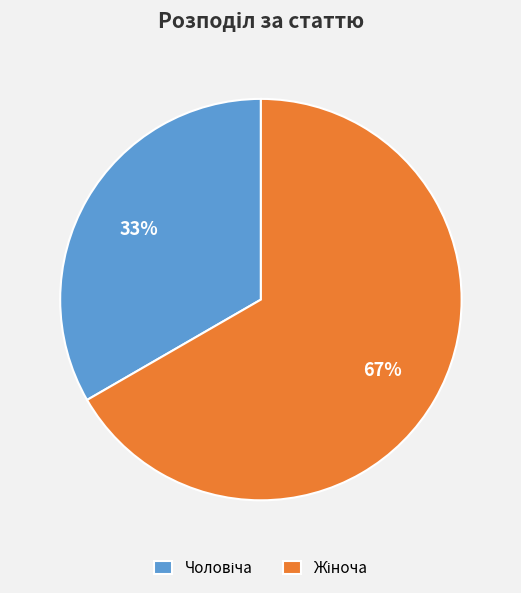

Is there a majority slice in this chart?

Yes